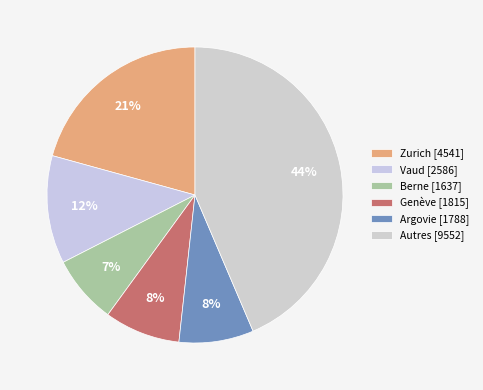

Count the number of slices in the pie.

6